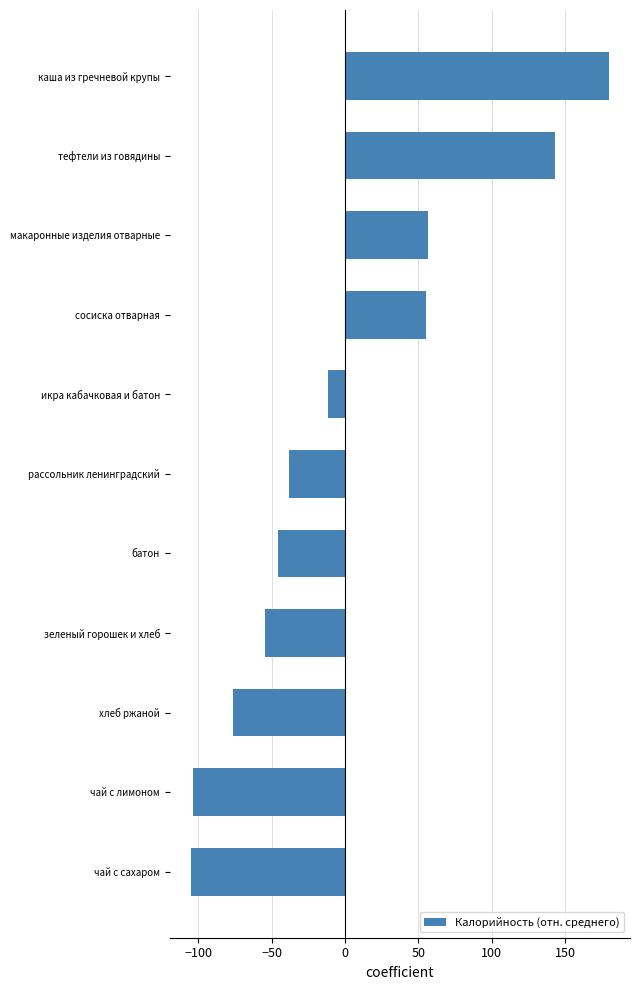

What is the difference between the maximum and minimum values?

285.0